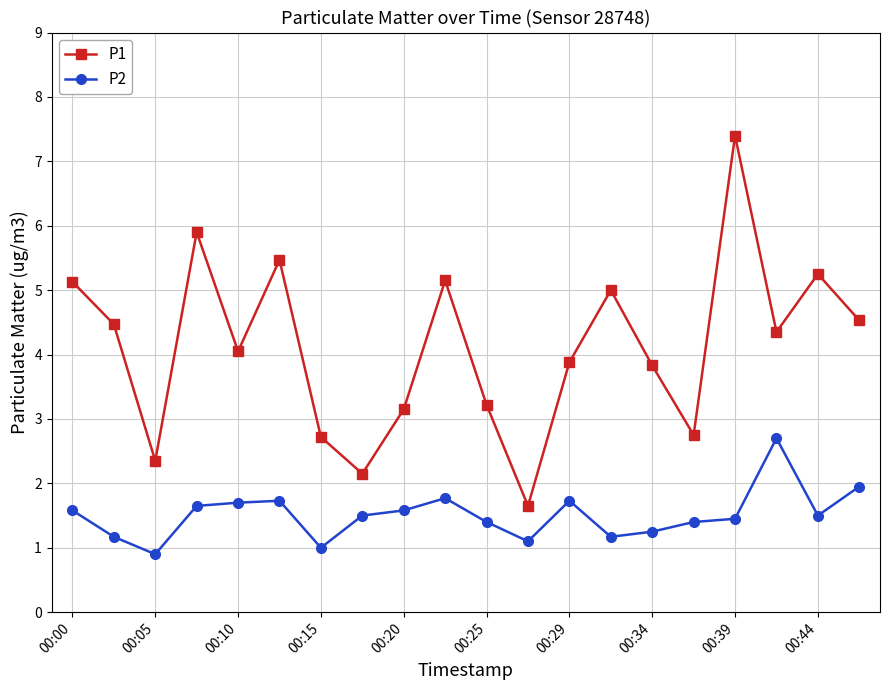

What is the sum of all P2 values?

30.2